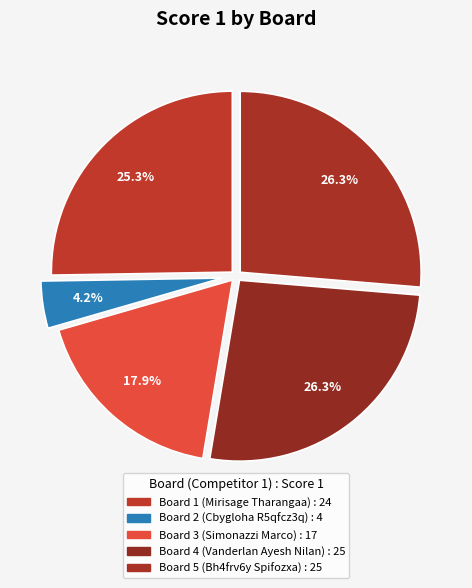

Between Board 4 (Vanderlan Ayesh Nilan) and Board 2 (Cbygloha R5qfcz3q), which is larger?

Board 4 (Vanderlan Ayesh Nilan)